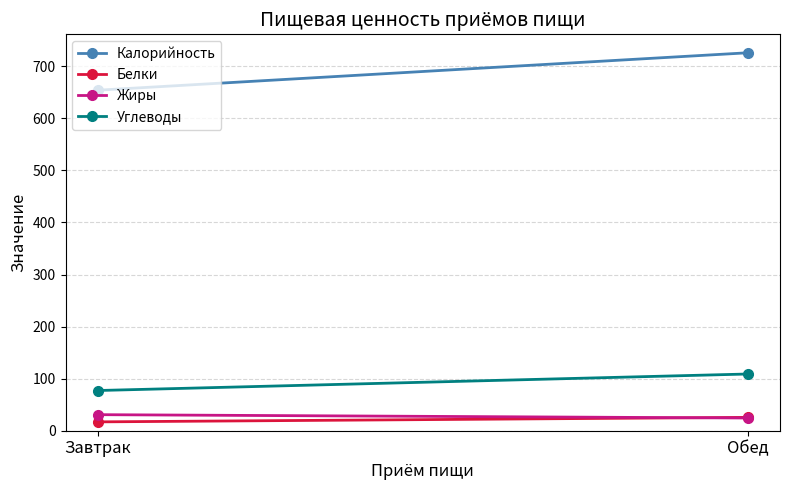

What is the difference between the Жиры values at Обед and Завтрак?

6.4